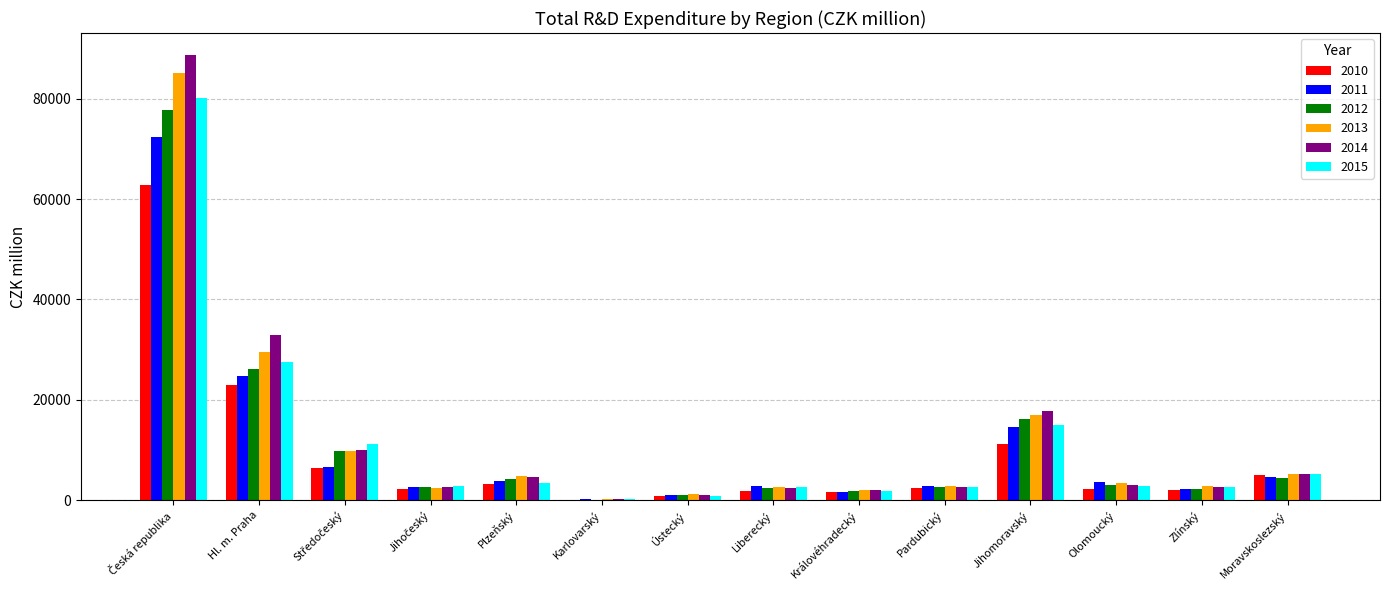

Does the chart contain stacked bars?

No